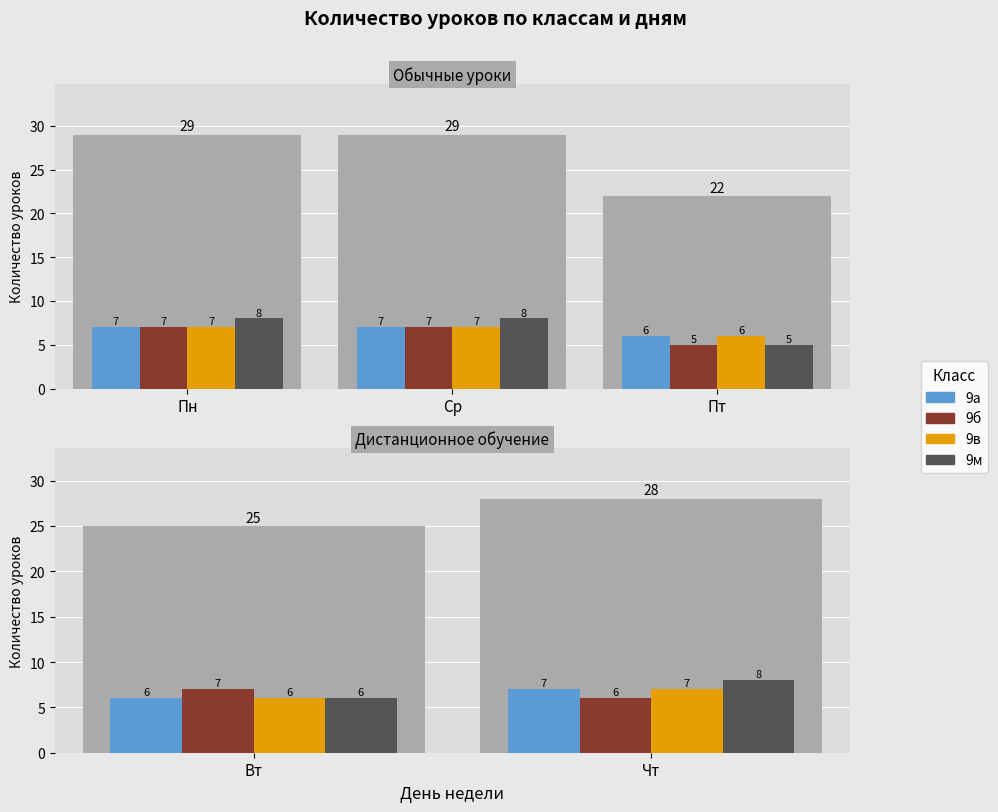

At which category is the sum across all series the highest?

Чт